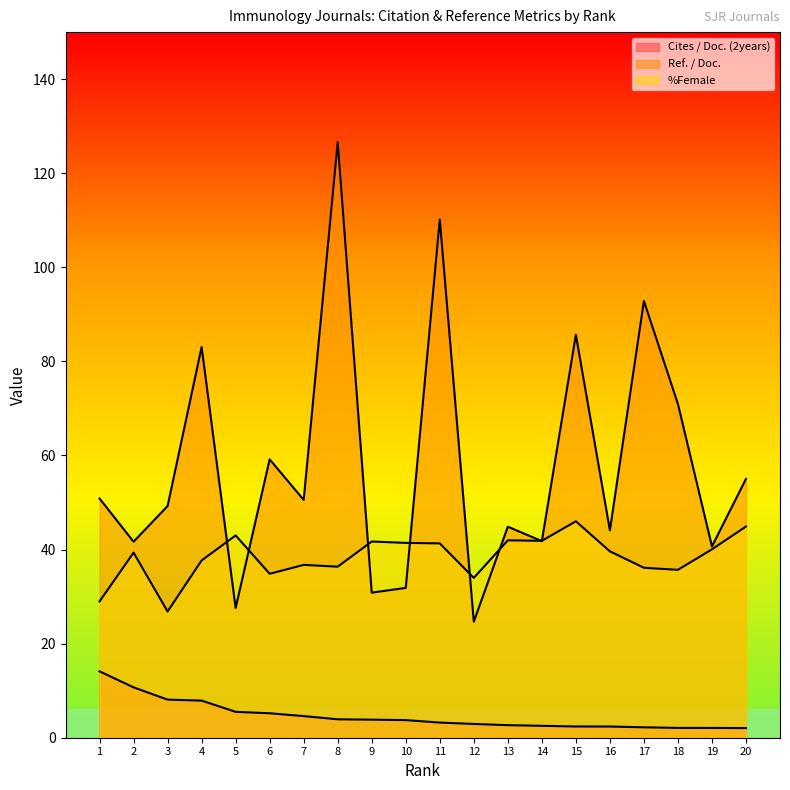

Reading right to left, what are all the values shown in this chart?

Cites / Doc. (2years): 20=2.0	19=2.1	18=2.1	17=2.2	16=2.4	15=2.4	14=2.5	13=2.7	12=2.9	11=3.2	10=3.7	9=3.8	8=3.9	7=4.6	6=5.2	5=5.5	4=7.9	3=8.1	2=10.7	1=14.1
Ref. / Doc.: 20=55.0	19=40.7	18=70.9	17=92.8	16=44.1	15=85.7	14=41.8	13=44.9	12=24.7	11=110.2	10=31.9	9=30.8	8=126.6	7=50.6	6=59.2	5=27.6	4=83.1	3=49.3	2=41.7	1=50.9
%Female: 20=44.9	19=40.0	18=35.7	17=36.1	16=39.6	15=46.0	14=41.9	13=42.0	12=34.0	11=41.3	10=41.4	9=41.7	8=36.4	7=36.7	6=34.9	5=43.0	4=37.7	3=26.8	2=39.3	1=29.0